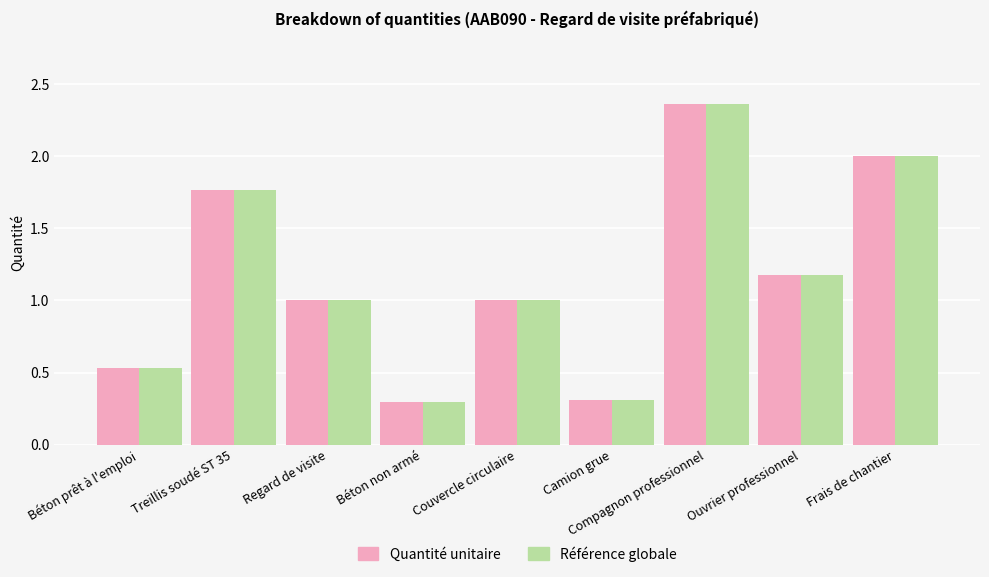

Does the chart contain stacked bars?

No